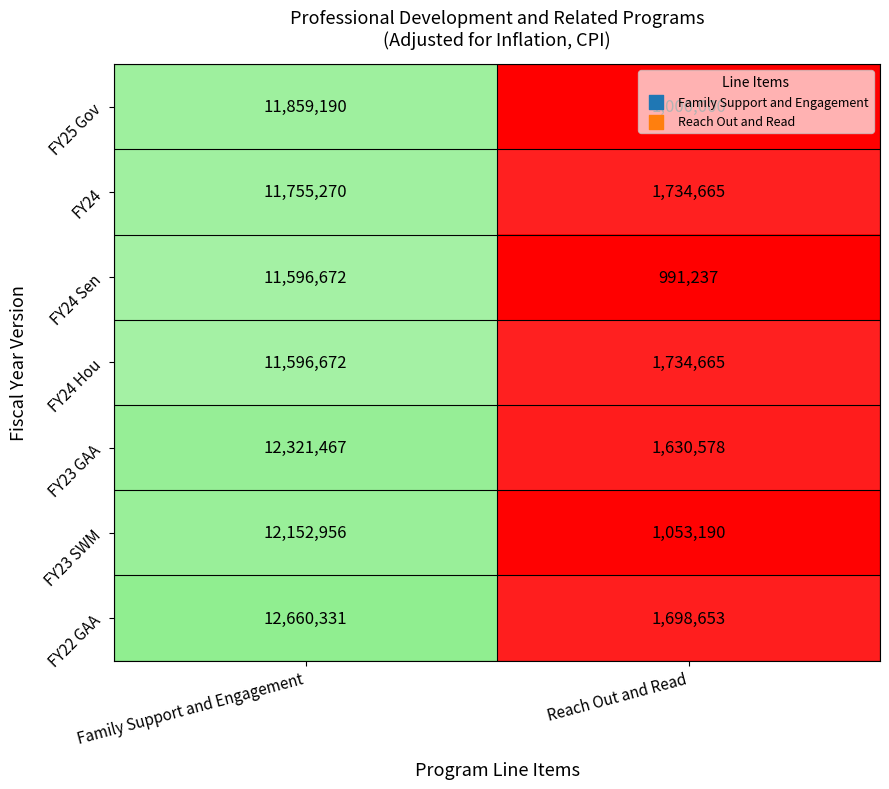

Is the value of FY25 Gov at Reach Out and Read greater than the value of FY24 Sen at Family Support and Engagement?

No